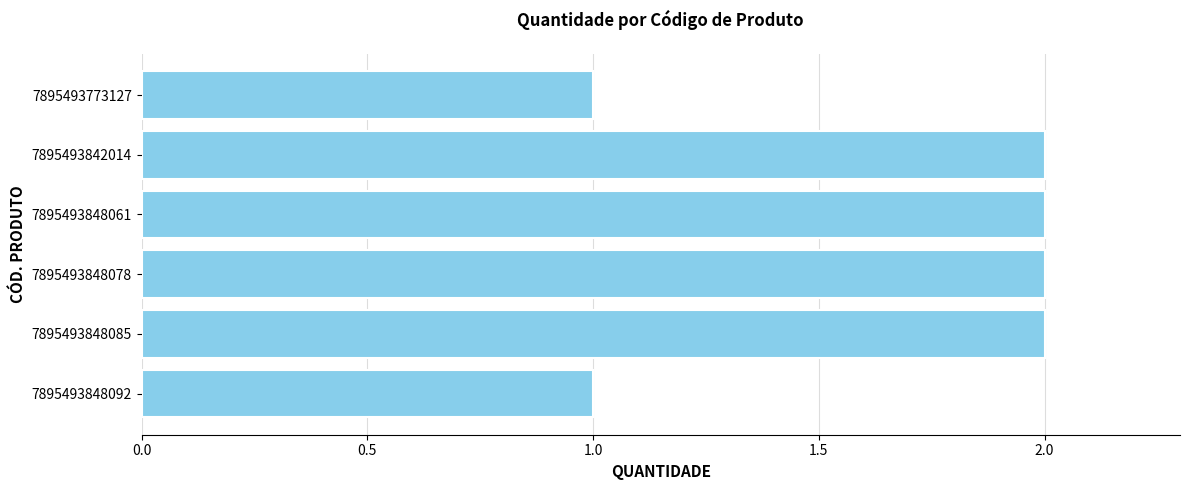

Reading top to bottom, list all the values displayed in this chart.

7895493773127=1	7895493842014=2	7895493848061=2	7895493848078=2	7895493848085=2	7895493848092=1